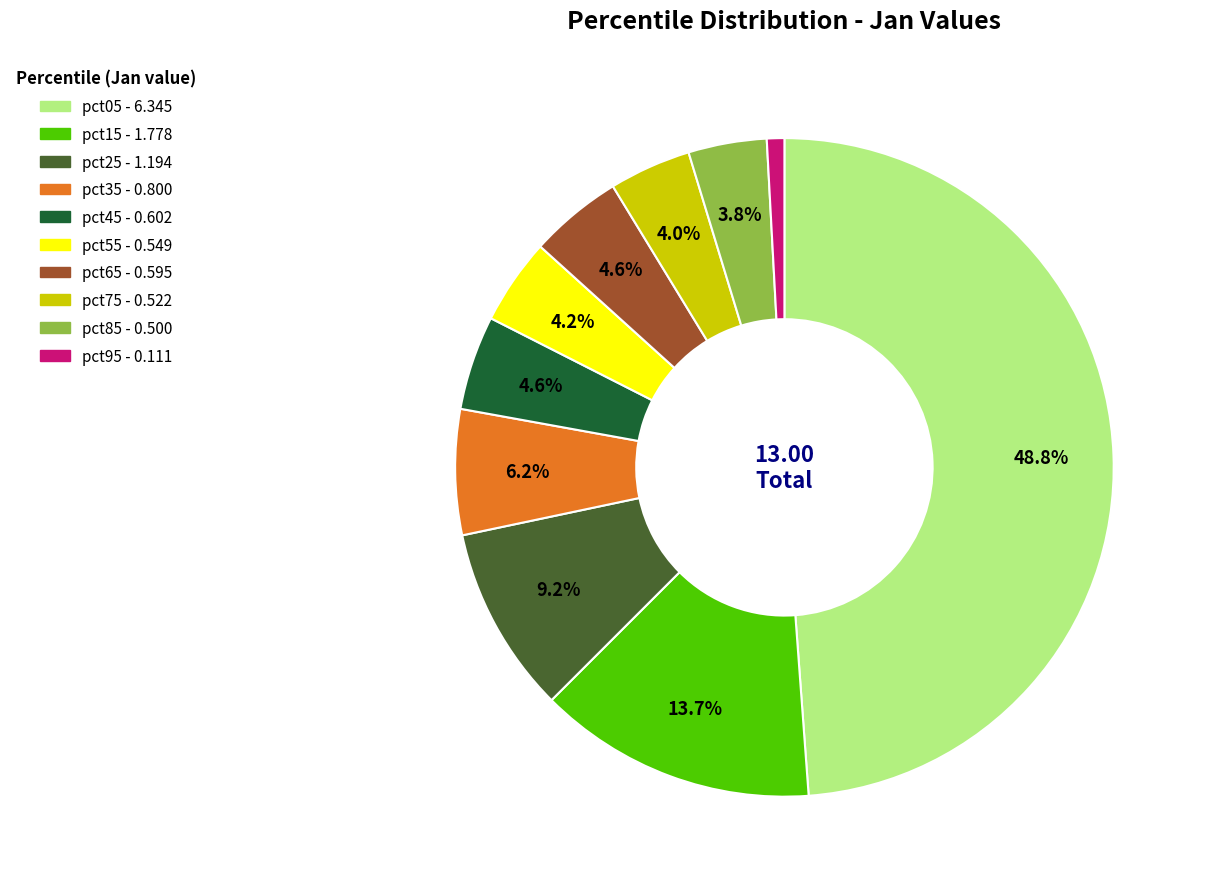

True or false: pct65 accounts for 5% of the total.

True